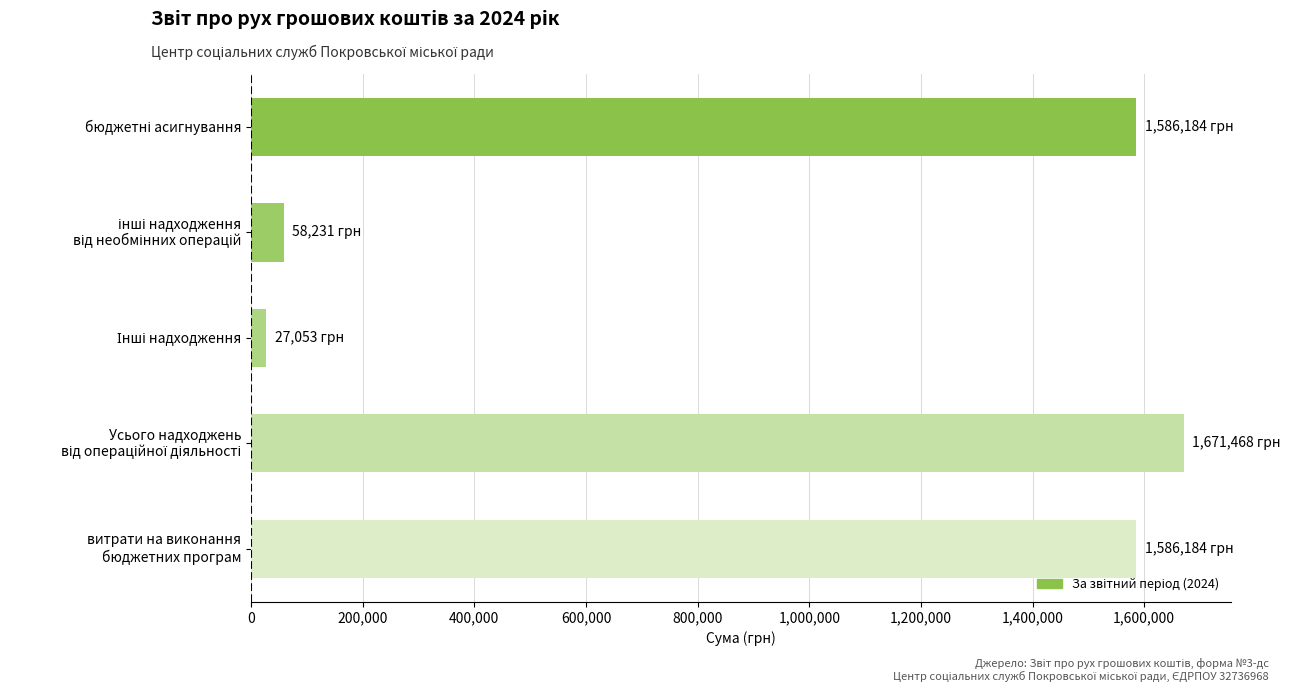

What is the value of the 1st bar from the top?

1586184